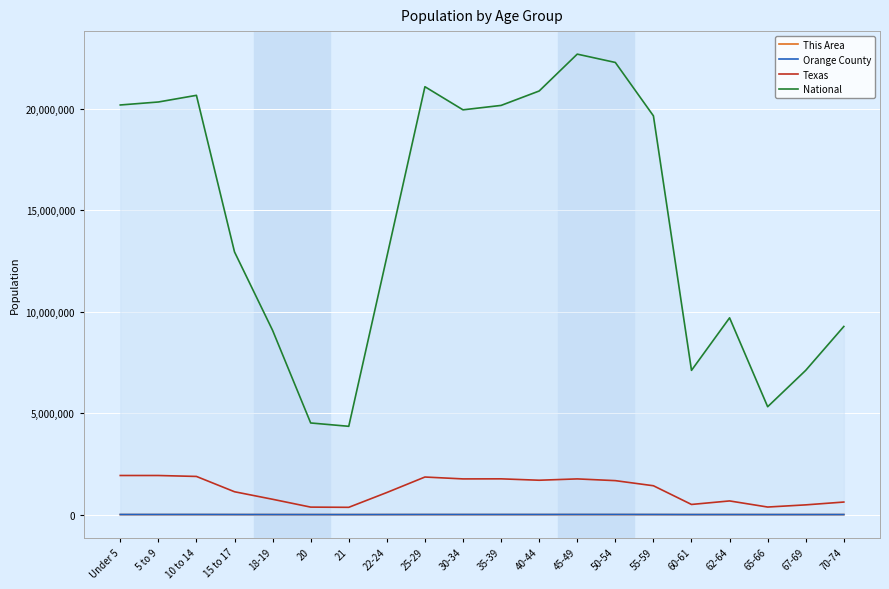

List the labels in order of National value, smallest first.

21, 20, 65-66, 60-61, 67-69, 18-19, 70-74, 62-64, 22-24, 15 to 17, 55-59, 30-34, 35-39, Under 5, 5 to 9, 10 to 14, 40-44, 25-29, 50-54, 45-49